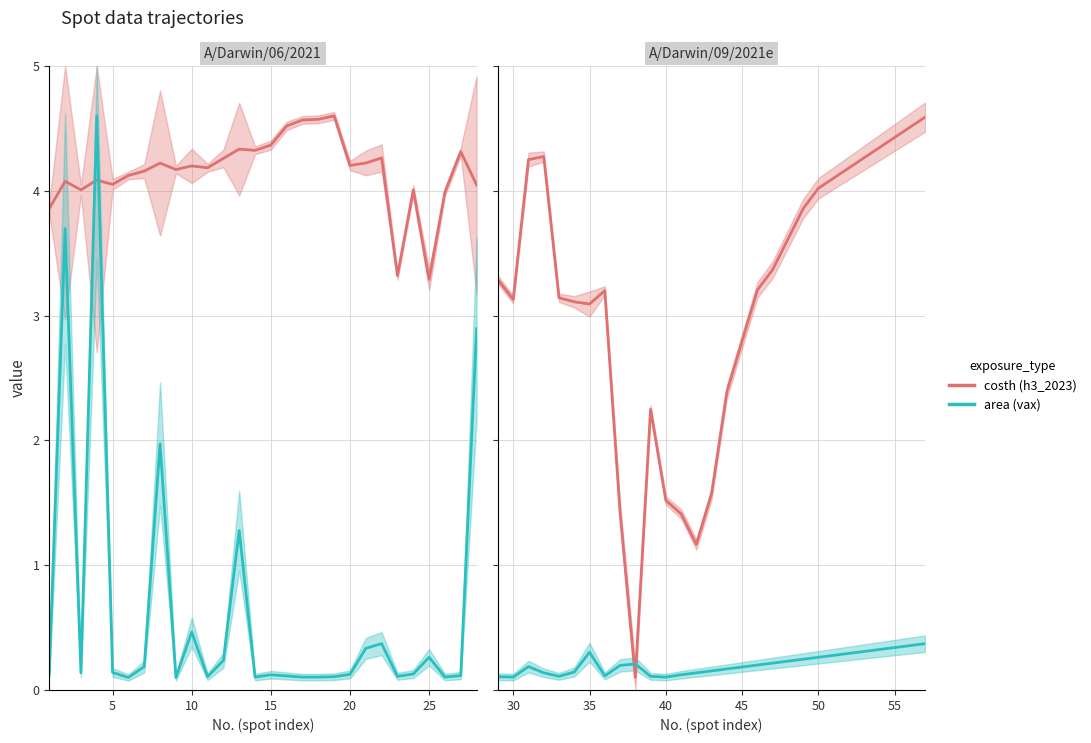

The value of costh (h3_2023) at 35 is 3.1. True or false?

True